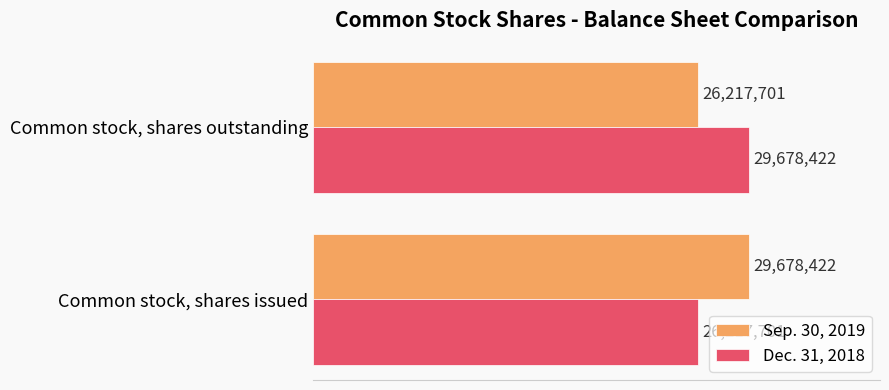

List the labels in order of Sep. 30, 2019 value, largest first.

Common stock, shares issued, Common stock, shares outstanding